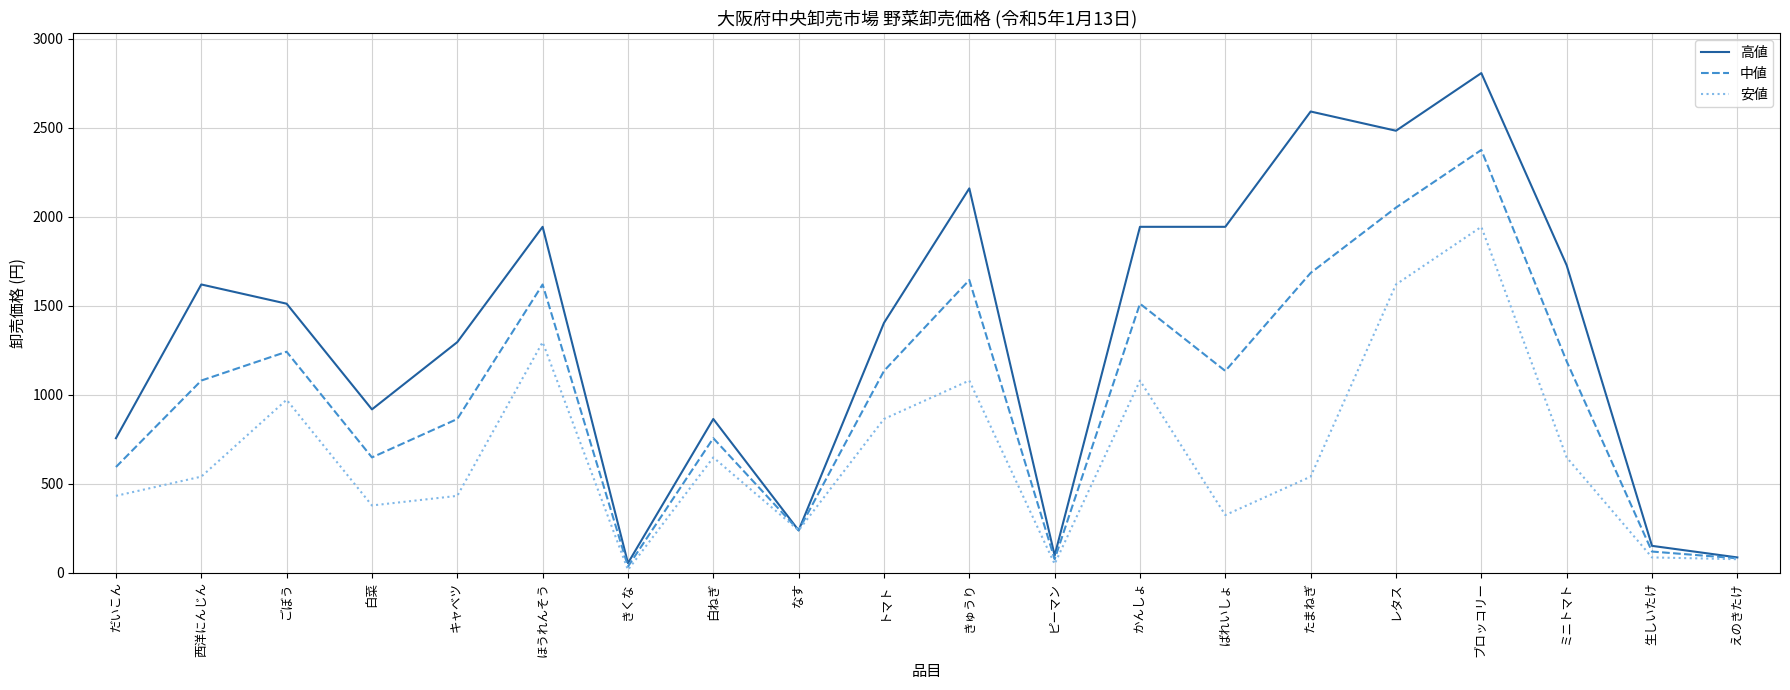

Which series has the largest range (max minus min)?

高値